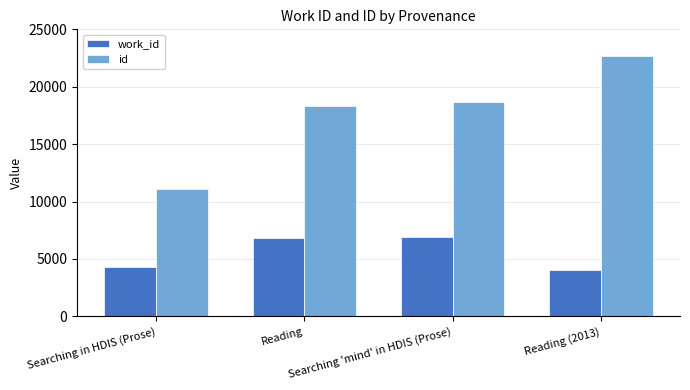

Is the value of id at Reading greater than the value of work_id at Reading?

Yes